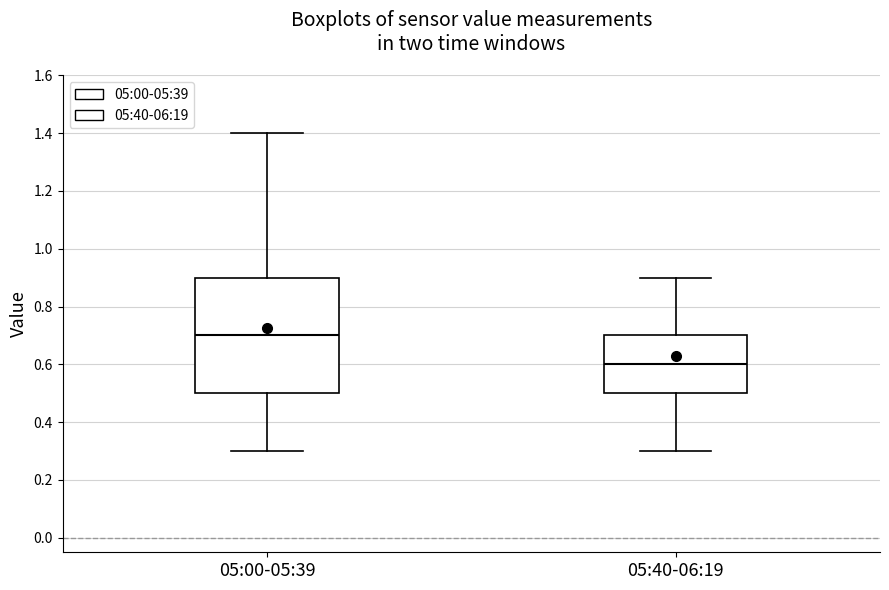

Reading left to right, transcribe this box plot: for each box, give where its median line is, the range the box spans, and where its two whiskers end, as read against the y-axis. The values are not printed on the chart, so give them approximately, as read against the axis.

05:00-05:39: median 0.7, box 0.5 to 0.9, whiskers 0.3 to 1.4
05:40-06:19: median 0.6, box 0.5 to 0.7, whiskers 0.3 to 0.9